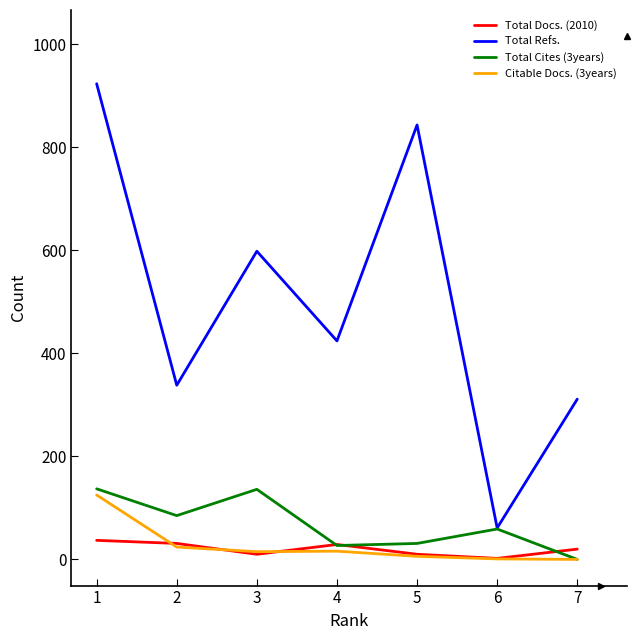

What is the highest value of the Total Refs. series?

923